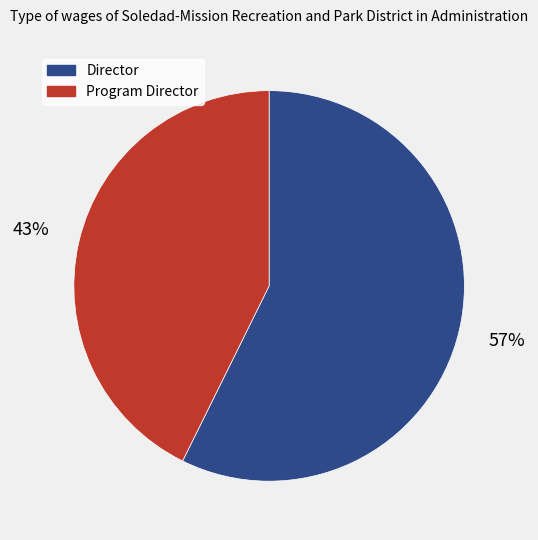

Which slice is the largest?

Director